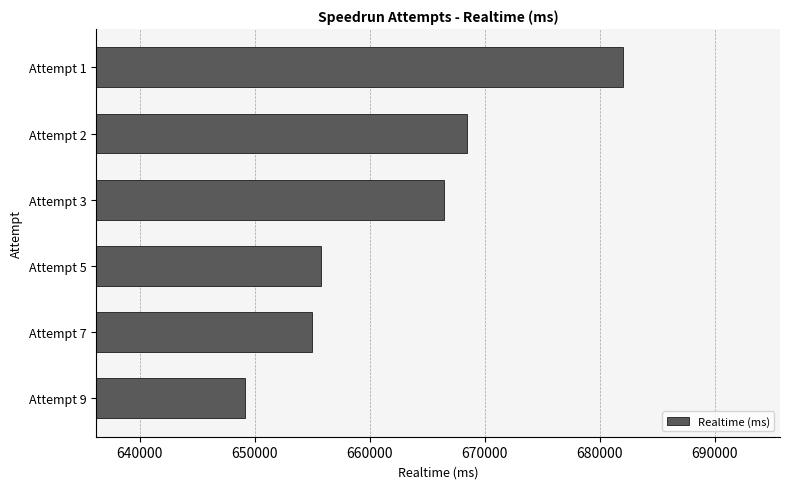

The value at Attempt 2 is 668432. True or false?

True